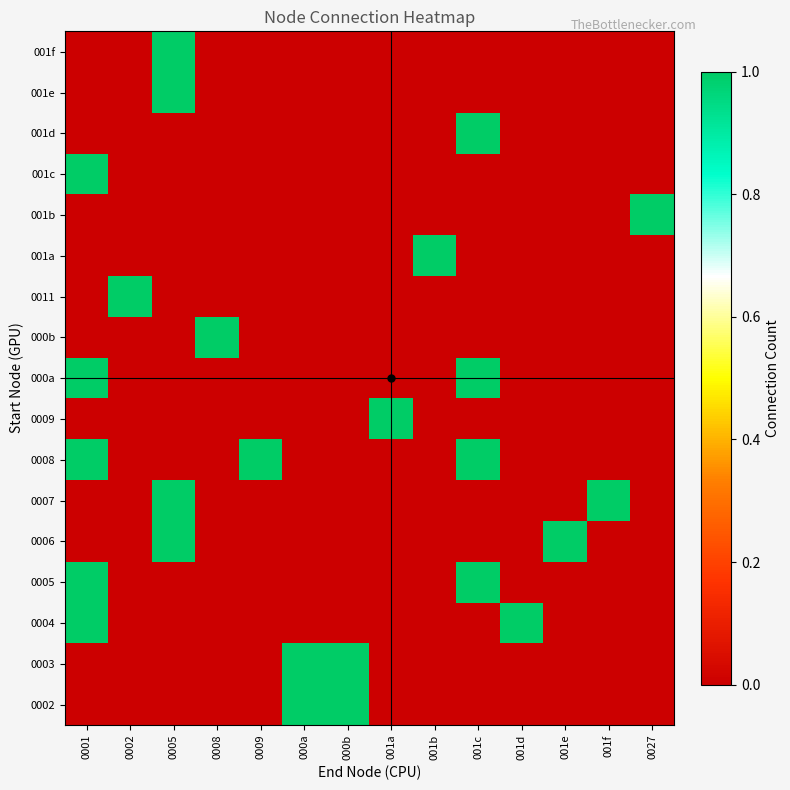

Reading right to left, transcribe all the data shown in this chart.

0002: 0027=0	001f=0	001e=0	001d=0	001c=0	001b=0	001a=0	000b=1	000a=1	0009=0	0008=0	0005=0	0002=0	0001=0
0003: 0027=0	001f=0	001e=0	001d=0	001c=0	001b=0	001a=0	000b=1	000a=1	0009=0	0008=0	0005=0	0002=0	0001=0
0004: 0027=0	001f=0	001e=0	001d=1	001c=0	001b=0	001a=0	000b=0	000a=0	0009=0	0008=0	0005=0	0002=0	0001=1
0005: 0027=0	001f=0	001e=0	001d=0	001c=1	001b=0	001a=0	000b=0	000a=0	0009=0	0008=0	0005=0	0002=0	0001=1
0006: 0027=0	001f=0	001e=1	001d=0	001c=0	001b=0	001a=0	000b=0	000a=0	0009=0	0008=0	0005=1	0002=0	0001=0
0007: 0027=0	001f=1	001e=0	001d=0	001c=0	001b=0	001a=0	000b=0	000a=0	0009=0	0008=0	0005=1	0002=0	0001=0
0008: 0027=0	001f=0	001e=0	001d=0	001c=1	001b=0	001a=0	000b=0	000a=0	0009=1	0008=0	0005=0	0002=0	0001=1
0009: 0027=0	001f=0	001e=0	001d=0	001c=0	001b=0	001a=1	000b=0	000a=0	0009=0	0008=0	0005=0	0002=0	0001=0
000a: 0027=0	001f=0	001e=0	001d=0	001c=1	001b=0	001a=0	000b=0	000a=0	0009=0	0008=0	0005=0	0002=0	0001=1
000b: 0027=0	001f=0	001e=0	001d=0	001c=0	001b=0	001a=0	000b=0	000a=0	0009=0	0008=1	0005=0	0002=0	0001=0
0011: 0027=0	001f=0	001e=0	001d=0	001c=0	001b=0	001a=0	000b=0	000a=0	0009=0	0008=0	0005=0	0002=1	0001=0
001a: 0027=0	001f=0	001e=0	001d=0	001c=0	001b=1	001a=0	000b=0	000a=0	0009=0	0008=0	0005=0	0002=0	0001=0
001b: 0027=1	001f=0	001e=0	001d=0	001c=0	001b=0	001a=0	000b=0	000a=0	0009=0	0008=0	0005=0	0002=0	0001=0
001c: 0027=0	001f=0	001e=0	001d=0	001c=0	001b=0	001a=0	000b=0	000a=0	0009=0	0008=0	0005=0	0002=0	0001=1
001d: 0027=0	001f=0	001e=0	001d=0	001c=1	001b=0	001a=0	000b=0	000a=0	0009=0	0008=0	0005=0	0002=0	0001=0
001e: 0027=0	001f=0	001e=0	001d=0	001c=0	001b=0	001a=0	000b=0	000a=0	0009=0	0008=0	0005=1	0002=0	0001=0
001f: 0027=0	001f=0	001e=0	001d=0	001c=0	001b=0	001a=0	000b=0	000a=0	0009=0	0008=0	0005=1	0002=0	0001=0